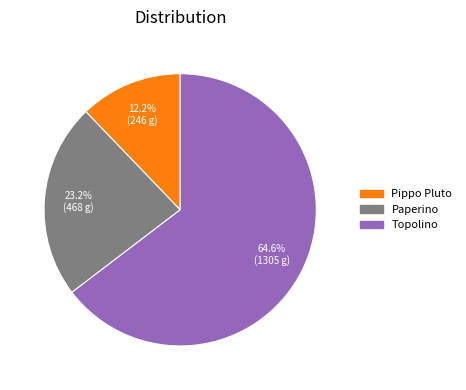

Which category has the smallest portion of the pie?

Pippo Pluto